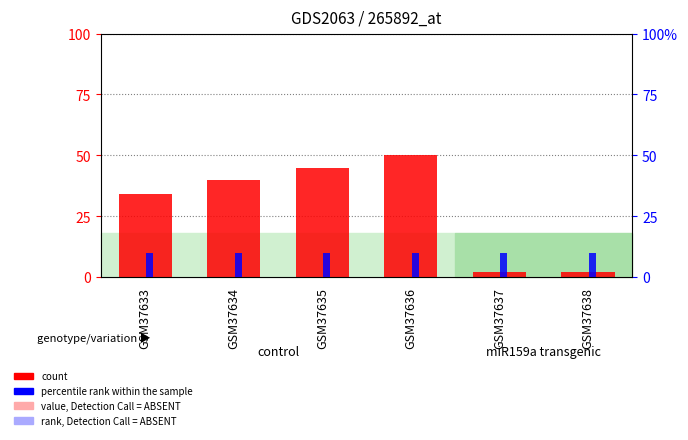

What is the value of the percentile rank within the sample bar at the 1st from the left?

10